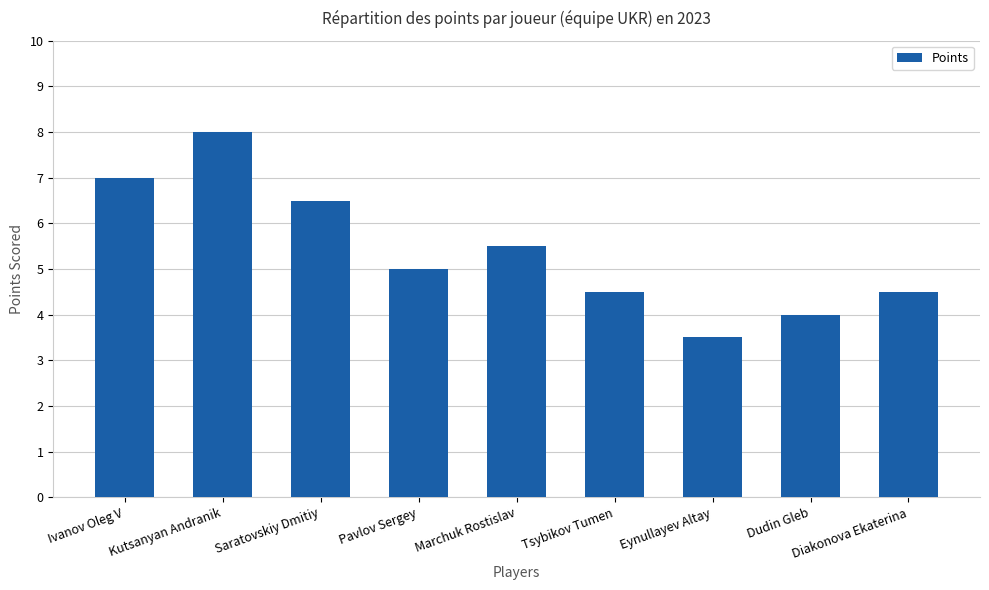

What is the value of the 8th bar from the left?

4.0